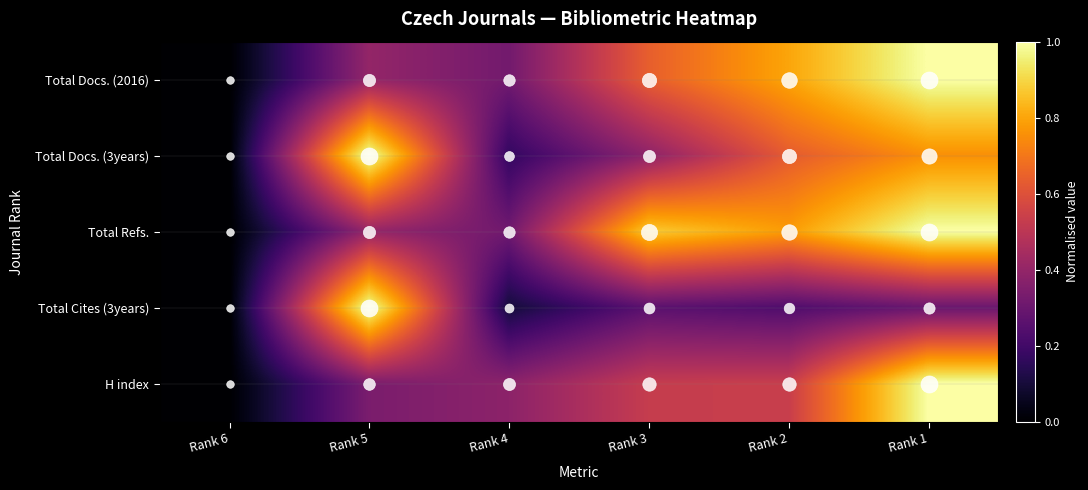

Reading left to right, list all the values displayed in this chart.

Total Docs. (2016): Rank 6=0.0	Rank 5=0.4	Rank 4=0.3	Rank 3=0.6	Rank 2=0.8	Rank 1=1.0
Total Docs. (3years): Rank 6=0.0	Rank 5=1.0	Rank 4=0.2	Rank 3=0.4	Rank 2=0.6	Rank 1=0.8
Total Refs.: Rank 6=0.0	Rank 5=0.4	Rank 4=0.3	Rank 3=0.9	Rank 2=0.8	Rank 1=1.0
Total Cites (3years): Rank 6=0.0	Rank 5=1.0	Rank 4=0.1	Rank 3=0.3	Rank 2=0.2	Rank 1=0.3
H index: Rank 6=0.0	Rank 5=0.3	Rank 4=0.4	Rank 3=0.5	Rank 2=0.5	Rank 1=1.0